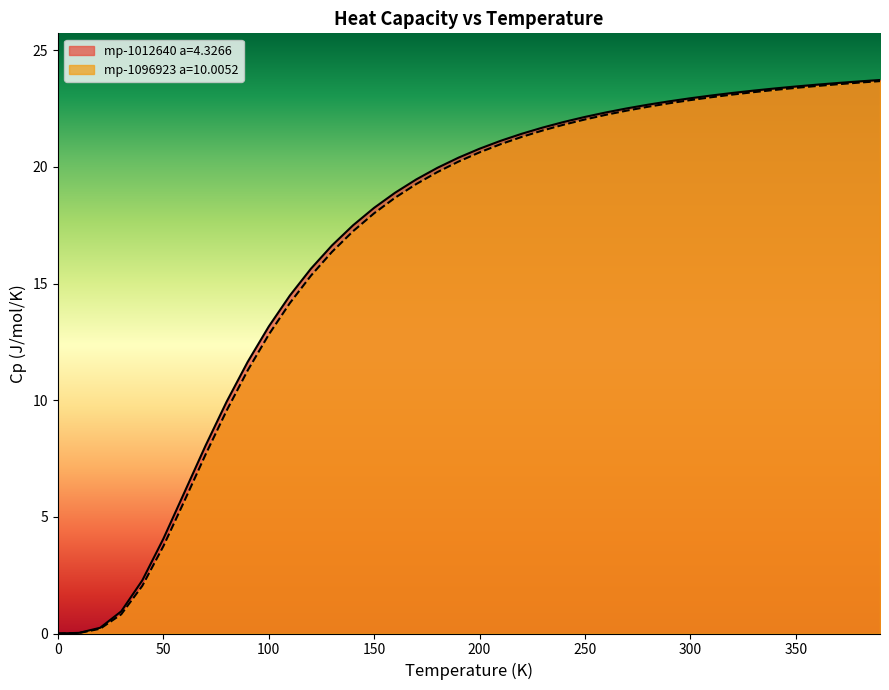

Which series has the largest range (max minus min)?

mp-1012640 a=4.3266